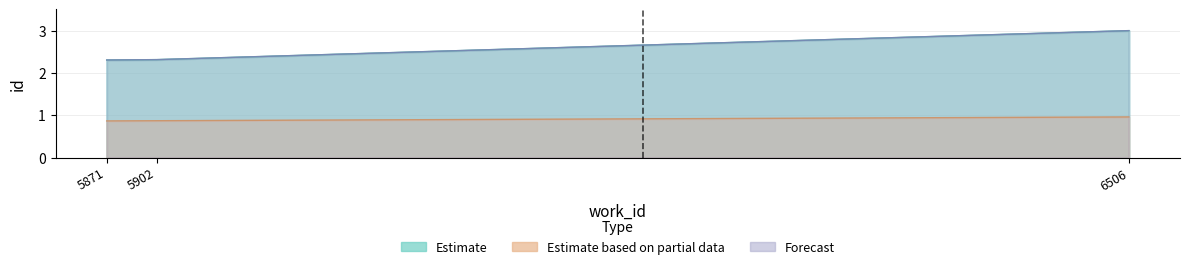

What is the sum of all Estimate based on partial data values?

2.7